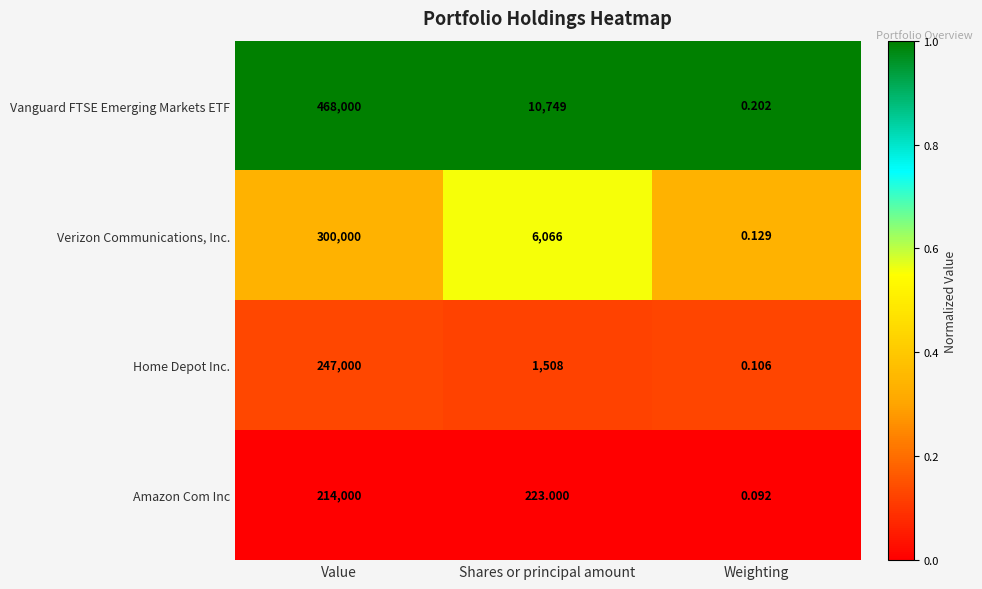

At which label does Home Depot Inc. reach its minimum?

Weighting